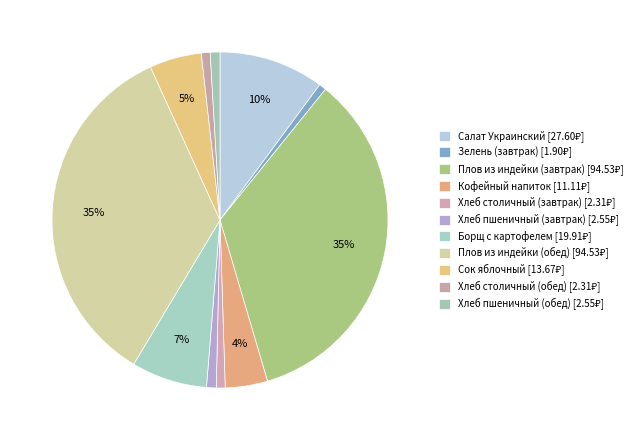

To the nearest percent, what is the difference between the Сок яблочный and Зелень (завтрак) slice percentages?

4%